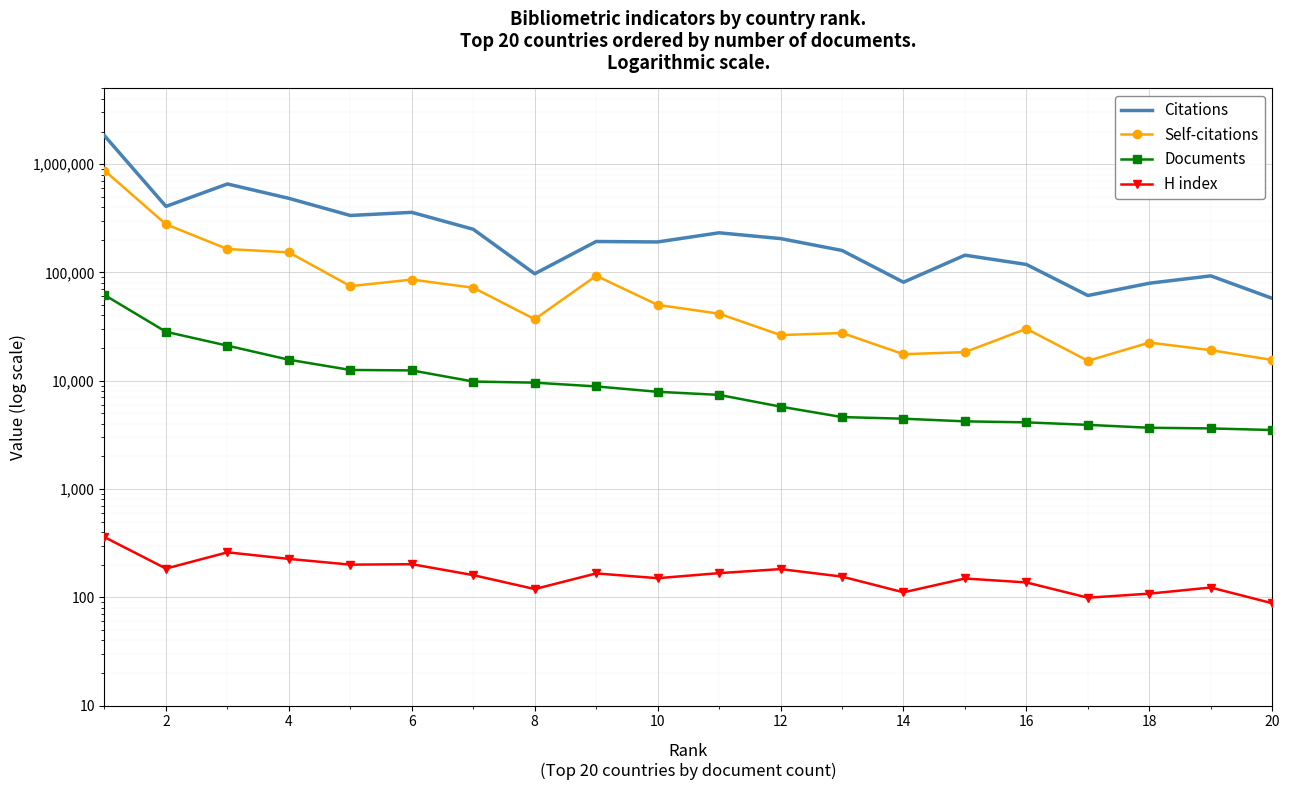

What is the difference between the Citations values at 10 and 14?

261505